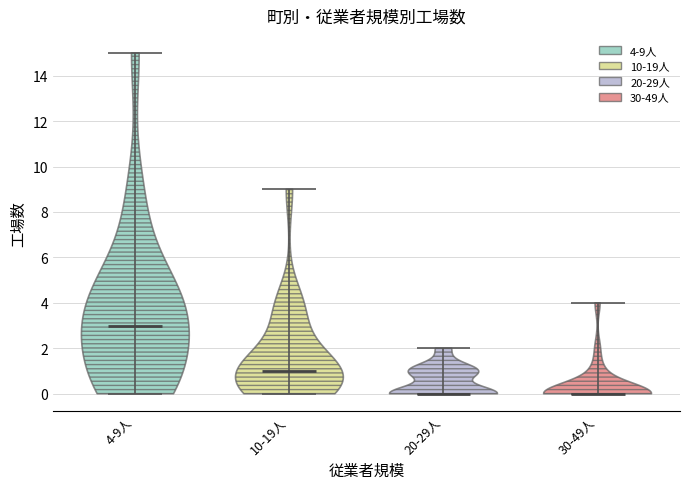

Reading left to right, read every violin against the y-axis: where its median line is, and the lowest and highest points it reaches. The values are not printed on the chart, so give them approximately, as read against the axis.

4-9人: median line 3, lowest point 0, highest point 15
10-19人: median line 1, lowest point 0, highest point 9
20-29人: median line 0, lowest point 0, highest point 2
30-49人: median line 0, lowest point 0, highest point 4